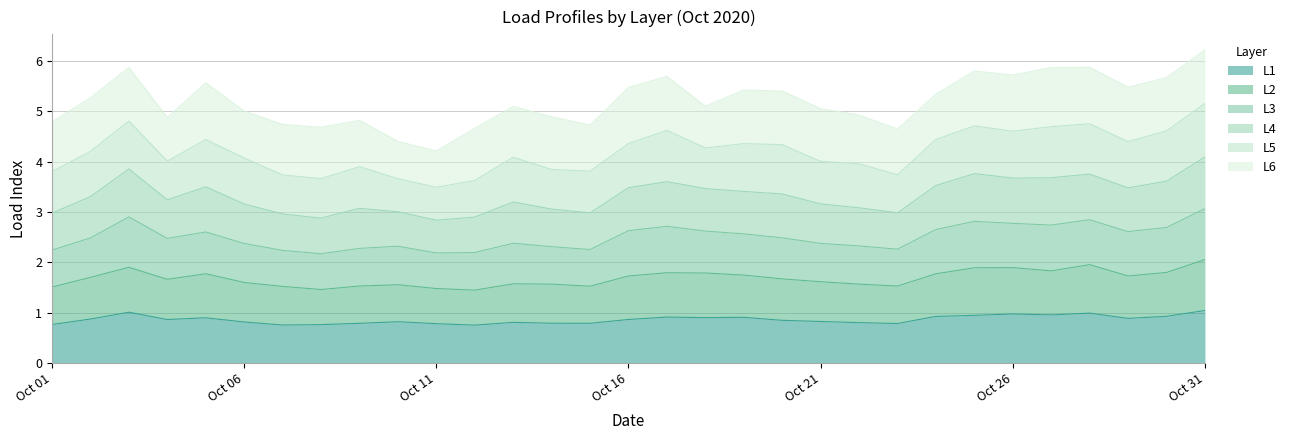

True or false: L1 and L4 cross at least once.

False